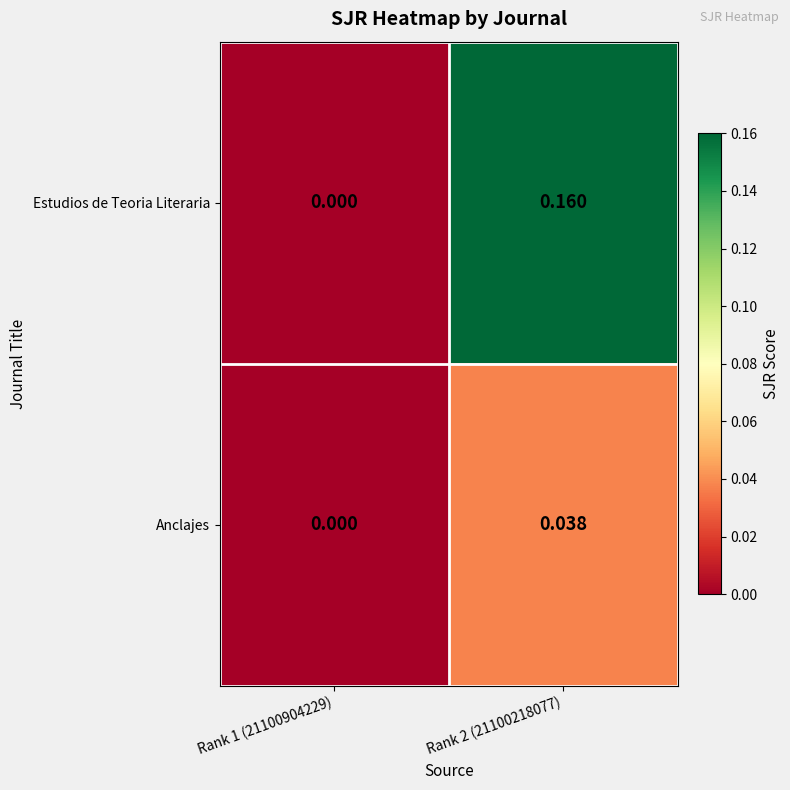

Rank the series by their maximum value, from lowest to highest.

Anclajes, Estudios de Teoria Literaria